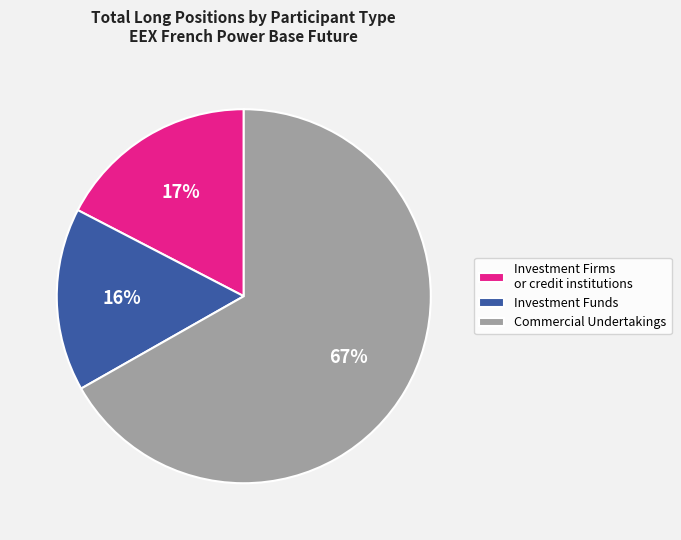

Is the sum of Investment Funds and Commercial Undertakings greater than half?

Yes